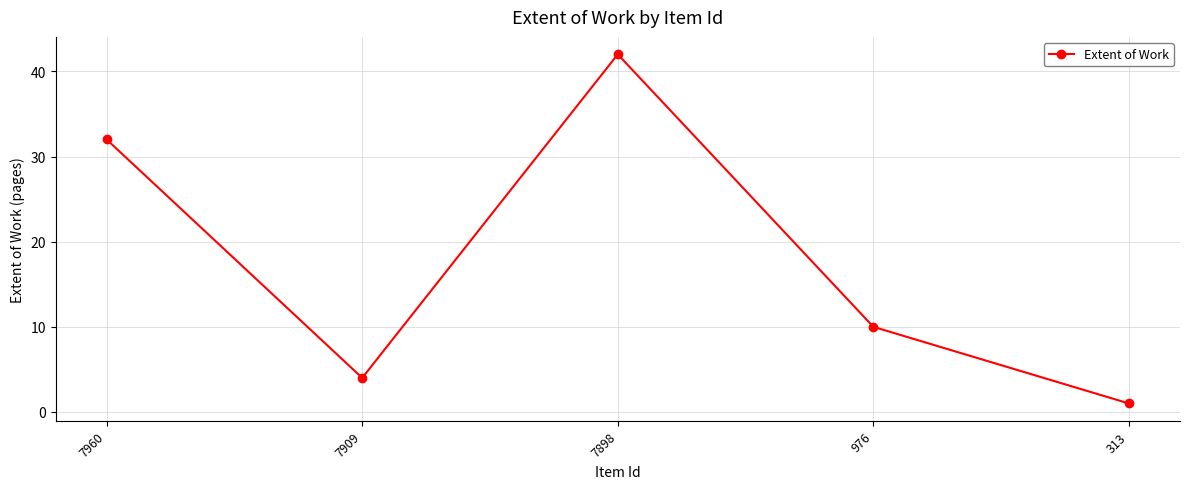

Which label corresponds to the largest value in the chart?

7898